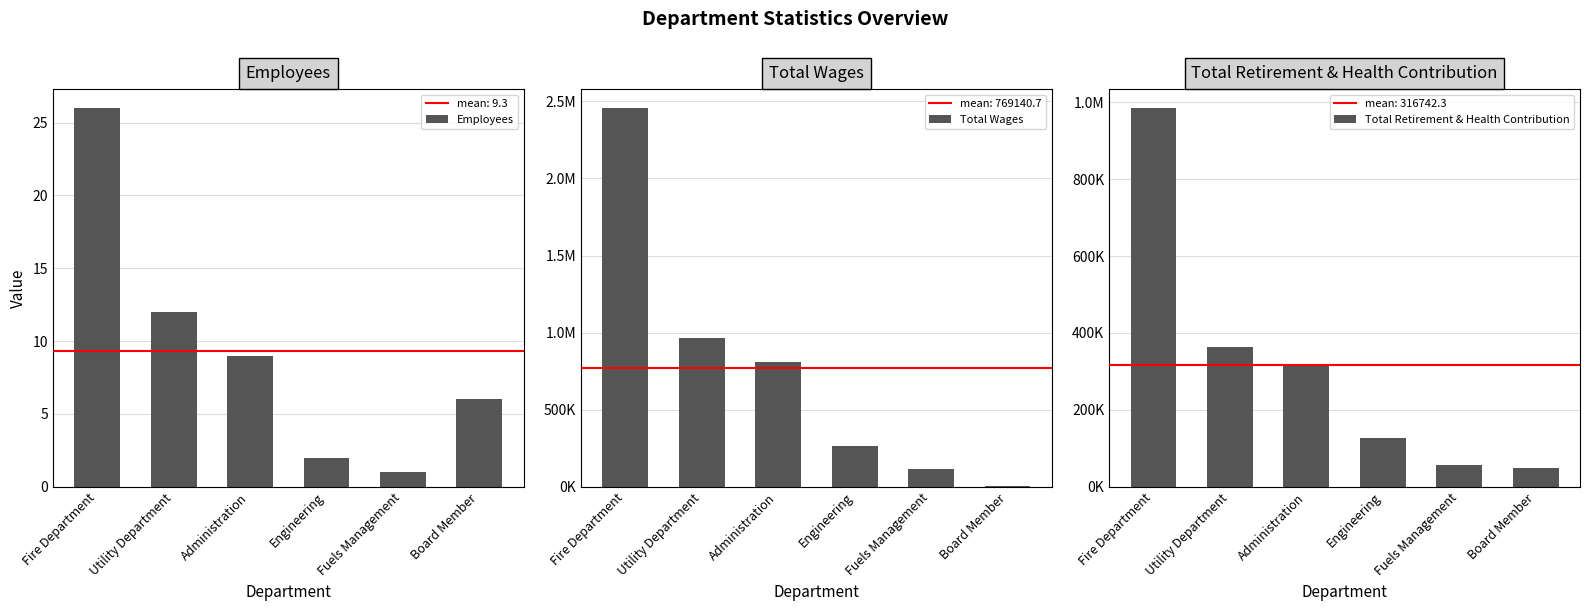

At how many categories does at least one series exceed 1948427?

1